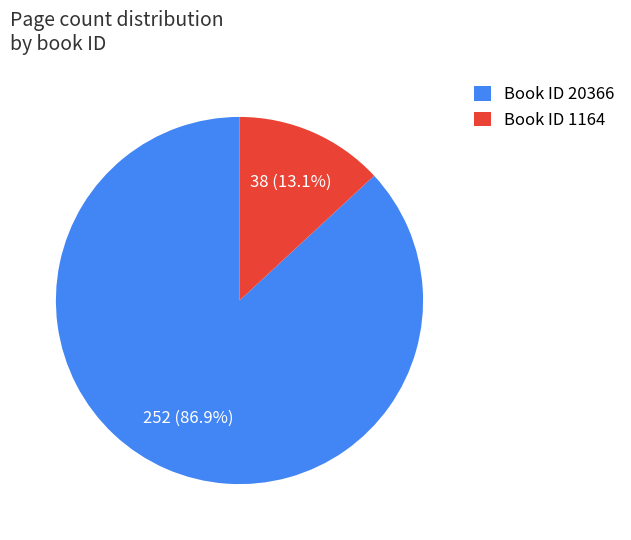

What is the smallest slice in the pie chart?

Book ID 1164